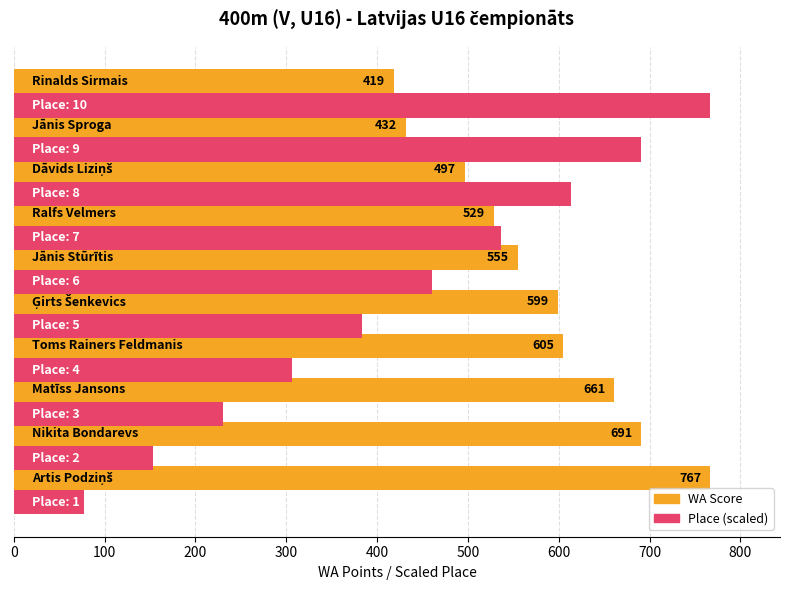

At how many categories does at least one series exceed 634?

5